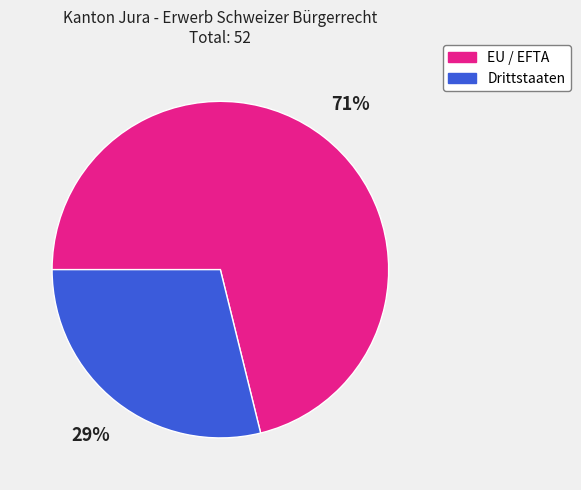

Do EU / EFTA and Drittstaaten together represent more than half of the pie?

Yes